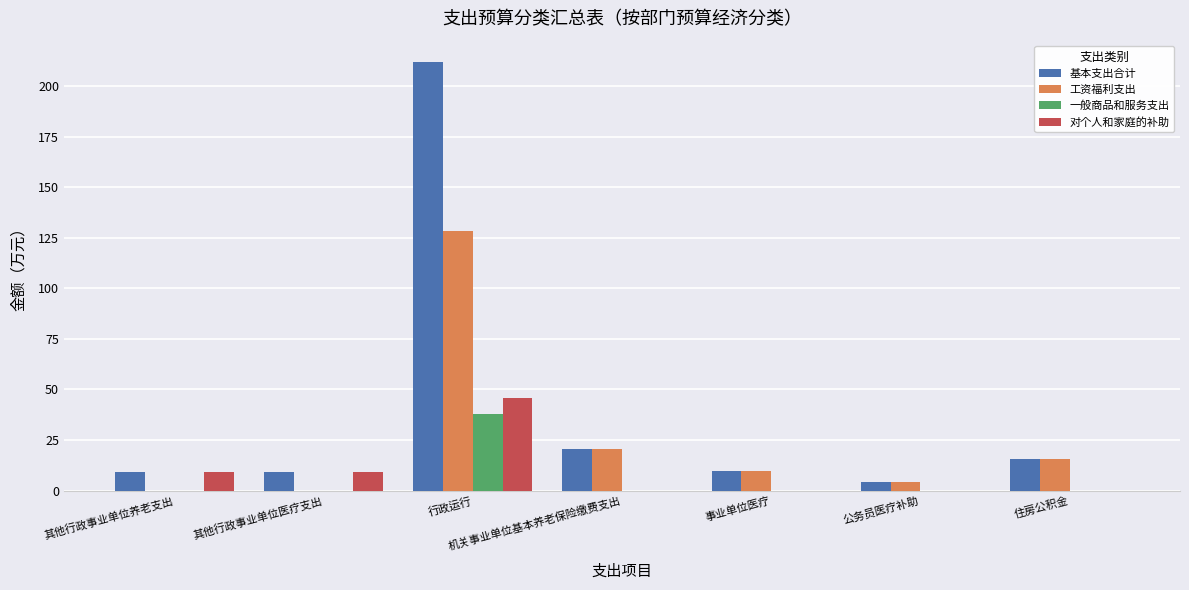

The value of 一般商品和服务支出 at 其他行政事业单位养老支出 is 0.0. True or false?

True